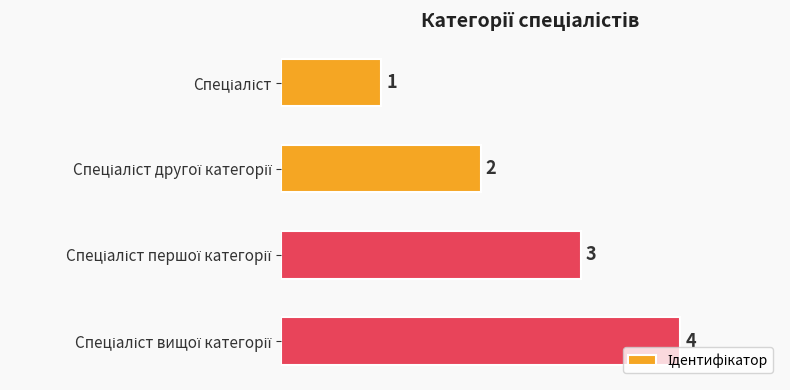

Count the values in the range 2 to 4.

3